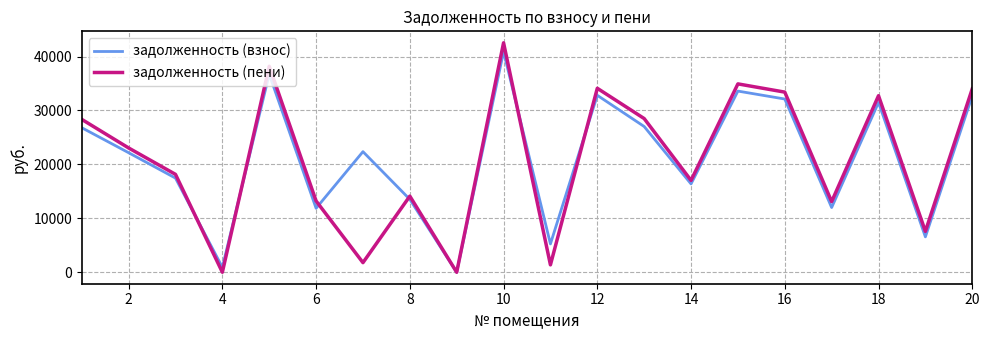

How many interior local valleys does the задолженность (пени) series have?

7